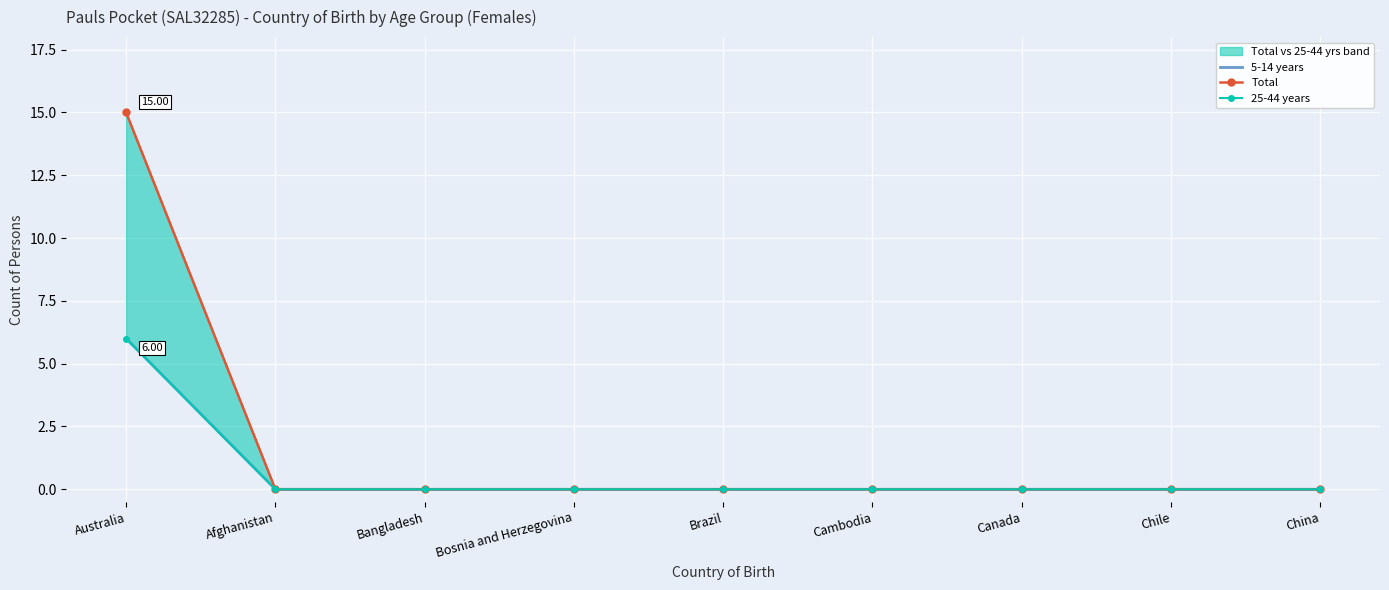

What is the value of the Total point at the 1st from the left?

15